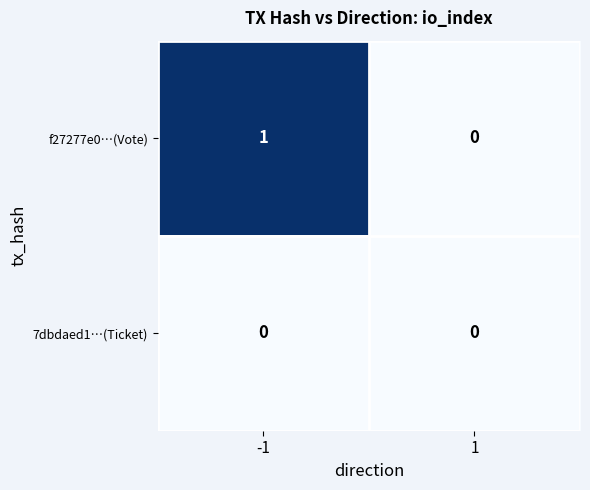

How many series are shown in this chart?

2